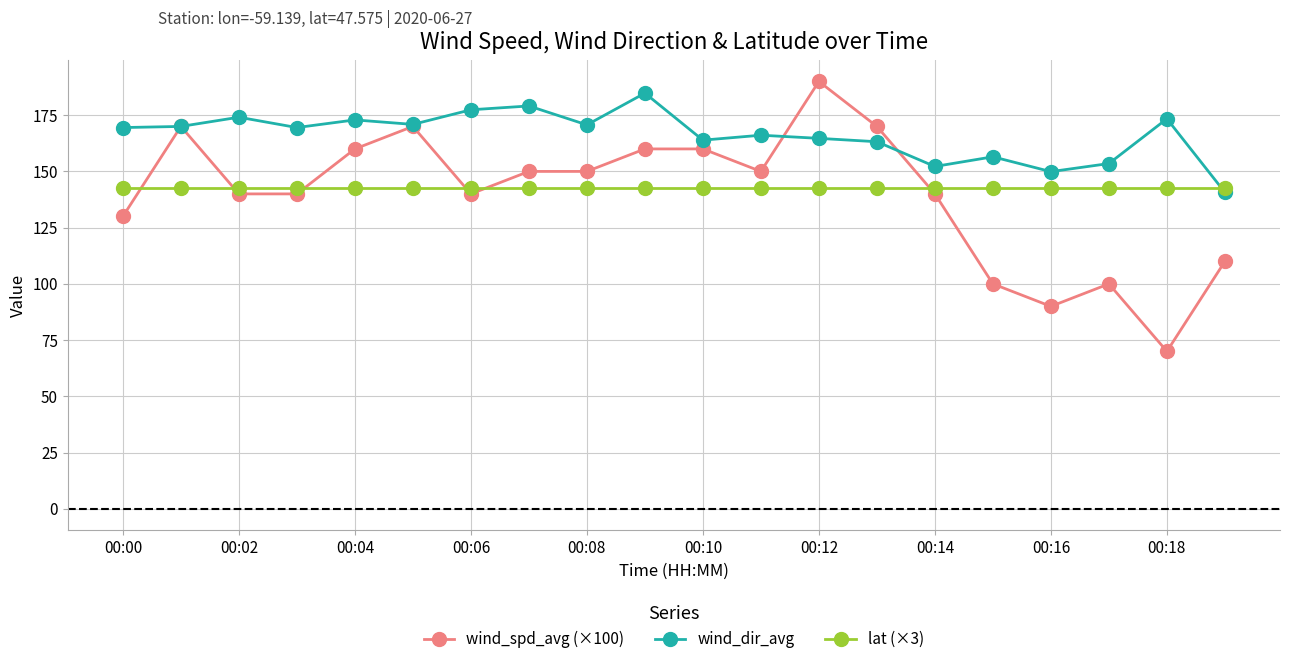

Count the number of categories in the chart.

20